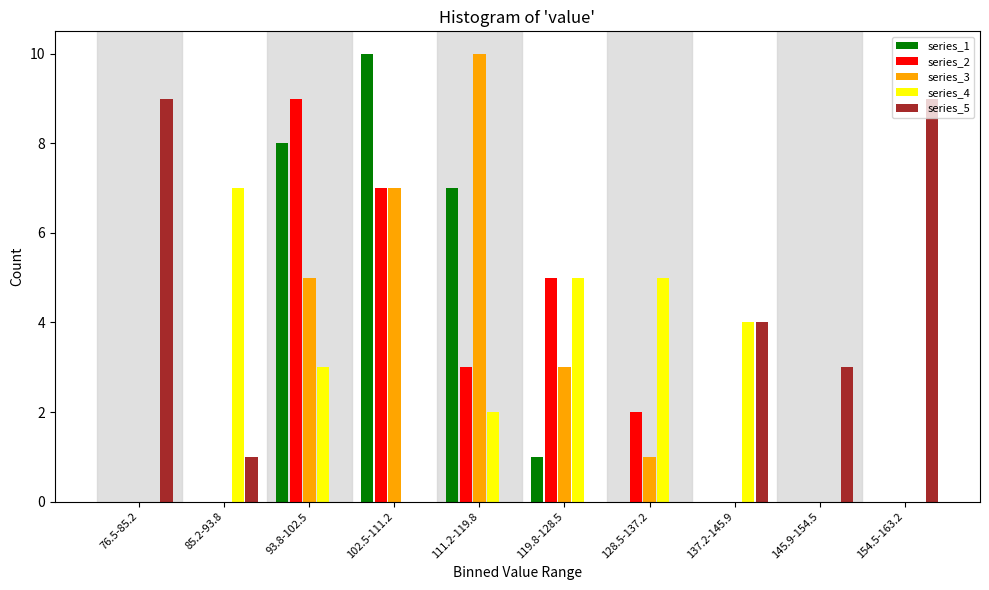

What is the total value across all series at 145.9-154.5?

3